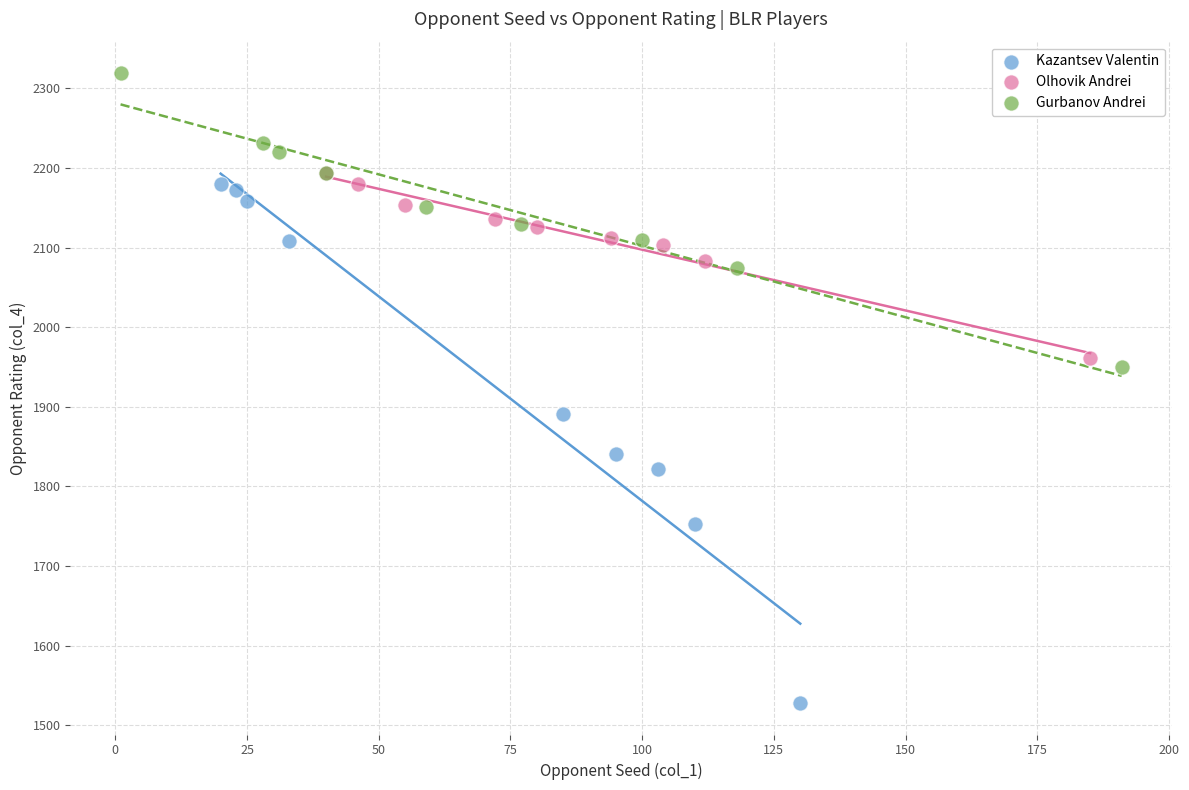

What are all the series names shown in the legend?

Kazantsev Valentin, Olhovik Andrei, Gurbanov Andrei